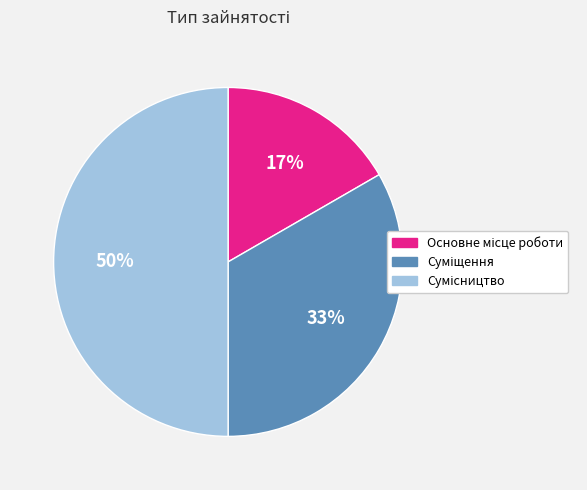

To the nearest percent, what is the average slice percentage?

33%